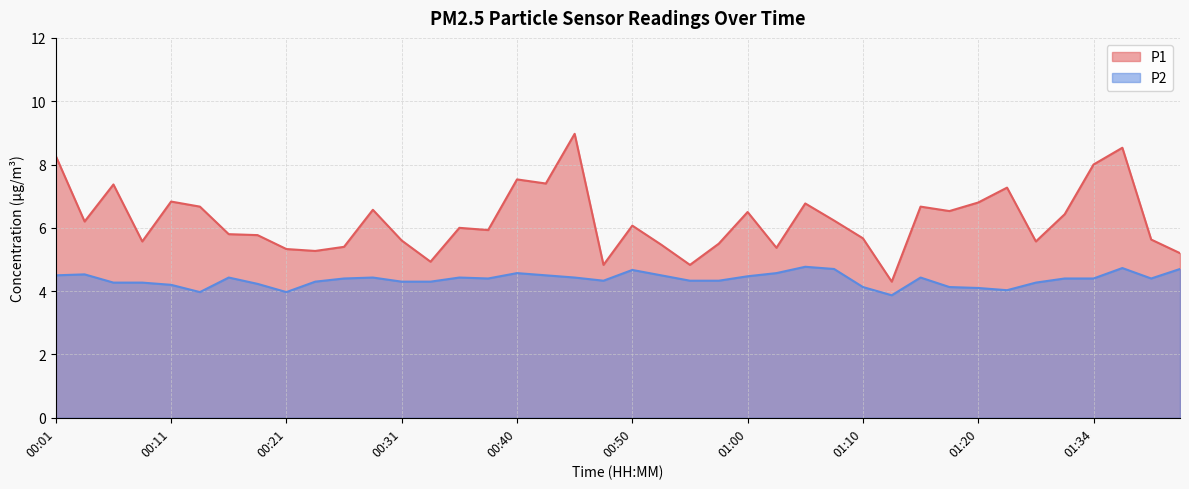

Which series changed the most between 01:12 and 01:22?

P1